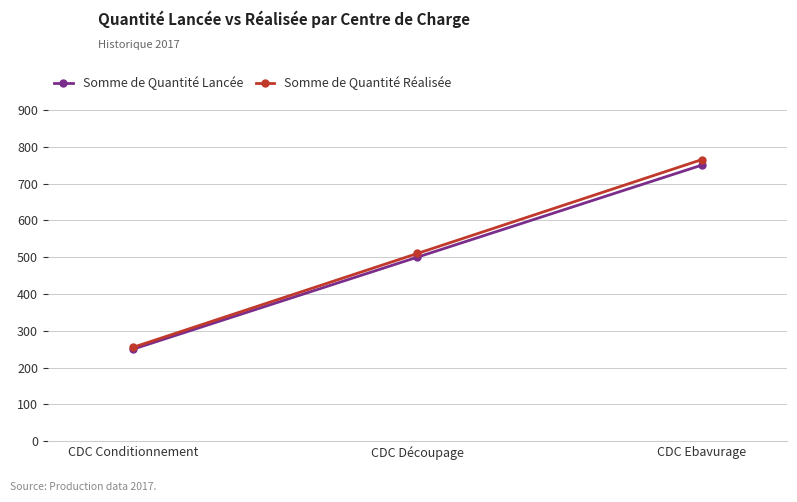

At which label is Somme de Quantité Réalisée closest to 510?

CDC Découpage